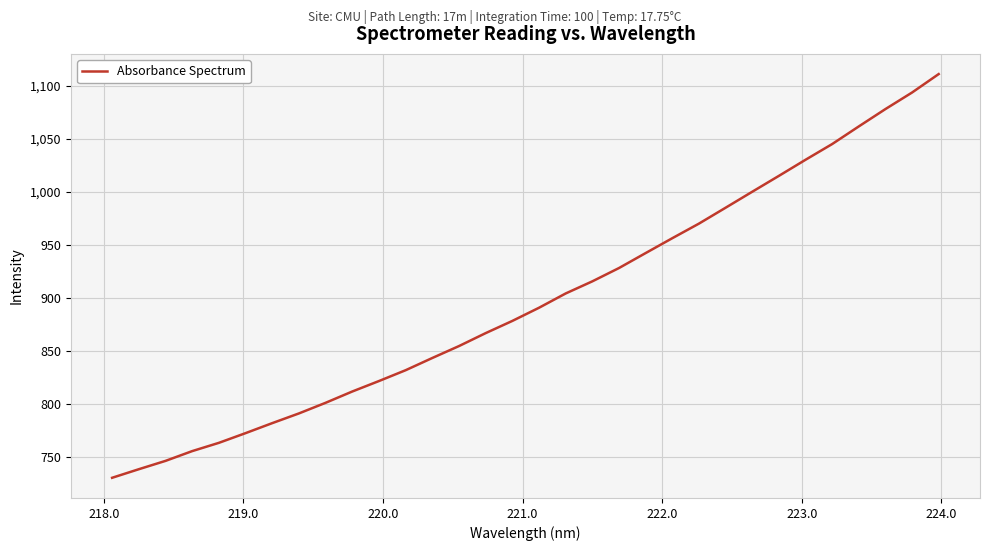

What is the maximum value shown in the chart?

1110.9